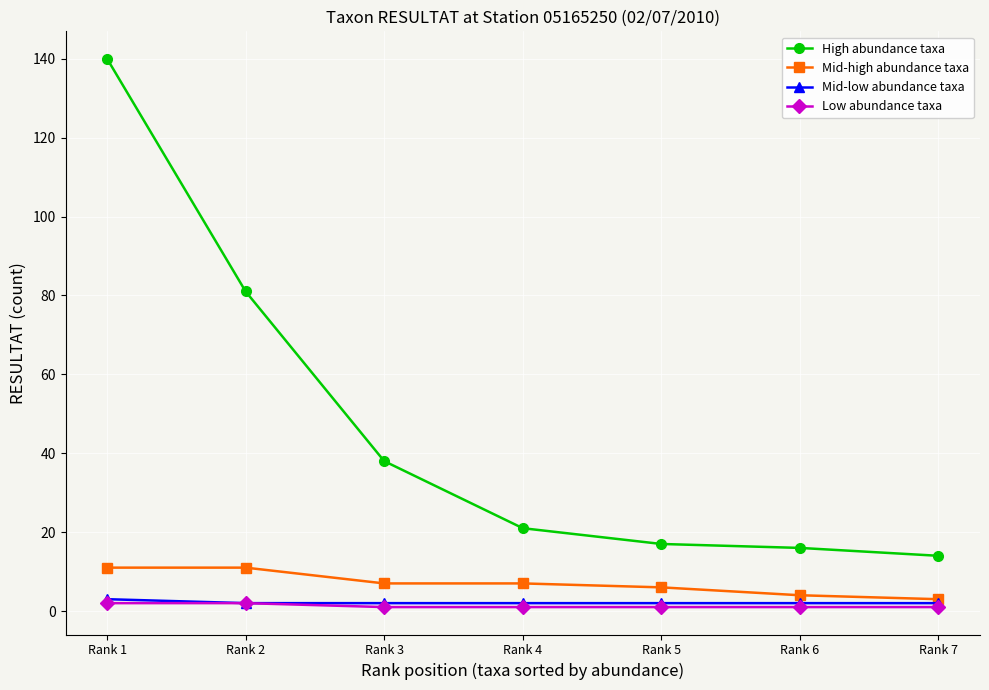

True or false: Mid-high abundance taxa has a value of 4 at Rank 6.

True